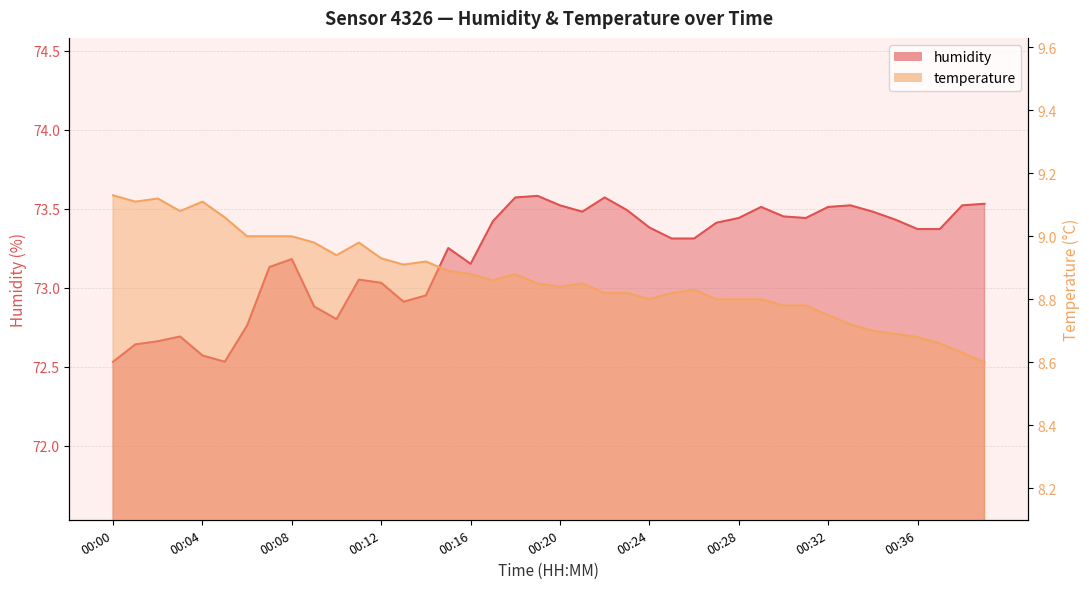

True or false: humidity has more than 1 points higher than both neighbors.

True